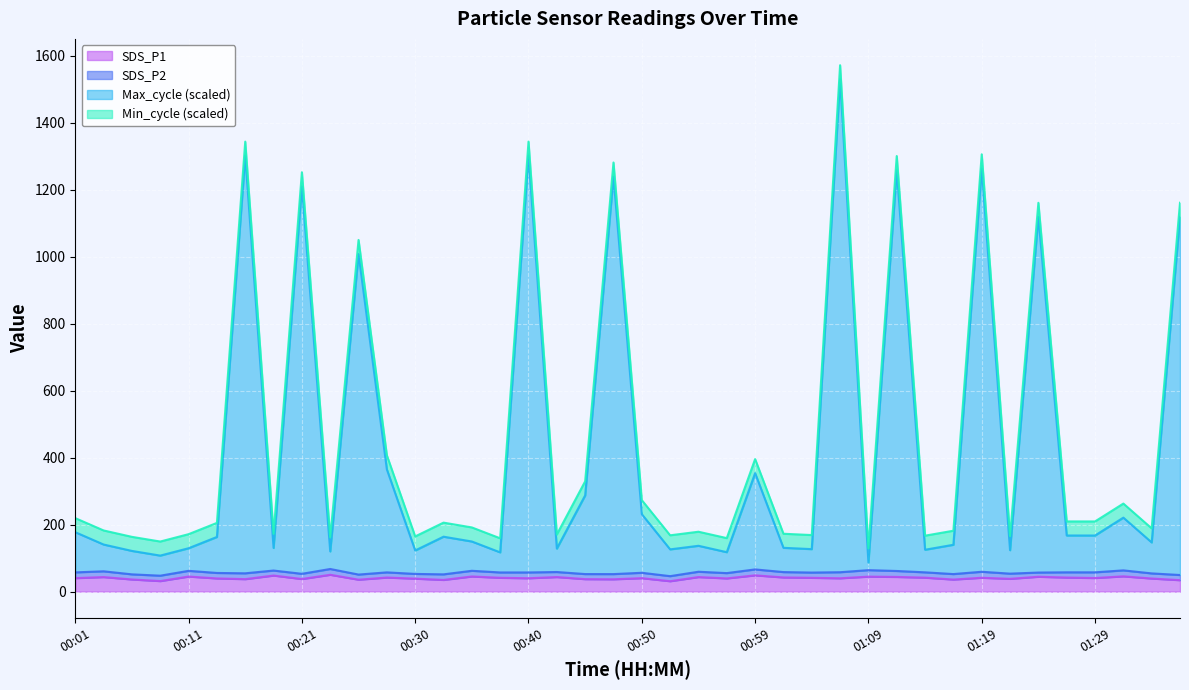

What is the maximum value for SDS_P1?

50.4